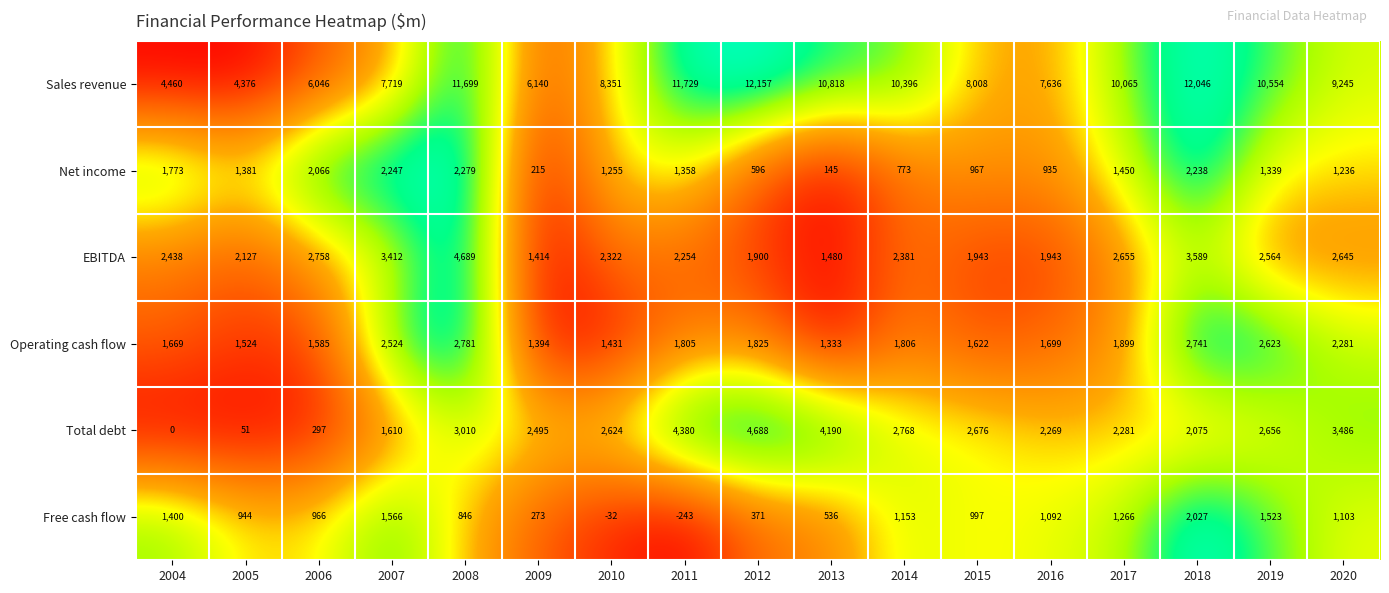

What is the spread (max minus min) of values at 2010?

8383